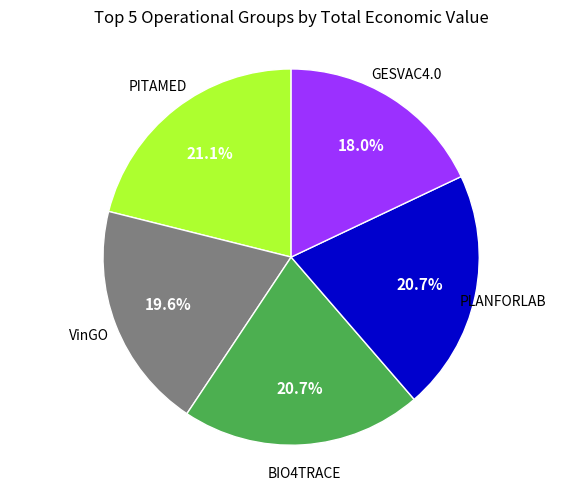

Is there any slice that represents more than half of the pie?

No